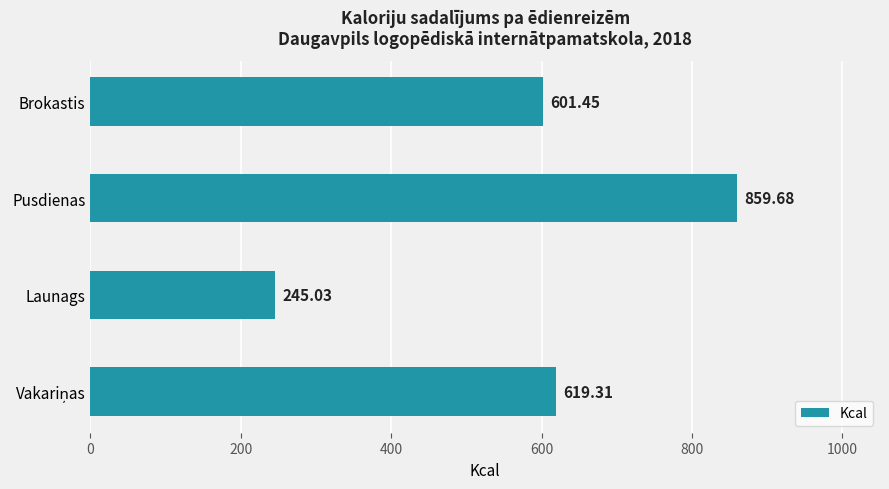

What is the change in value from Brokastis to Launags?

-356.4